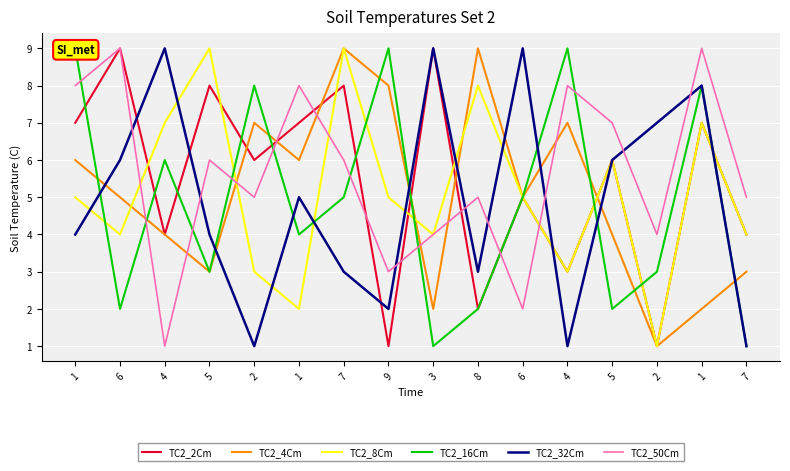

Reading left to right, list all the values displayed in this chart.

TC2_2Cm: 1=7	6=9	4=4	5=8	2=6	1=7	7=8	9=1	3=9	8=2	6=5	4=3	5=6	2=1	1=7	7=4
TC2_4Cm: 1=6	6=5	4=4	5=3	2=7	1=6	7=9	9=8	3=2	8=9	6=5	4=7	5=4	2=1	1=2	7=3
TC2_8Cm: 1=5	6=4	4=7	5=9	2=3	1=2	7=9	9=5	3=4	8=8	6=5	4=3	5=6	2=1	1=7	7=4
TC2_16Cm: 1=9	6=2	4=6	5=3	2=8	1=4	7=5	9=9	3=1	8=2	6=5	4=9	5=2	2=3	1=8	7=1
TC2_32Cm: 1=4	6=6	4=9	5=4	2=1	1=5	7=3	9=2	3=9	8=3	6=9	4=1	5=6	2=7	1=8	7=1
TC2_50Cm: 1=8	6=9	4=1	5=6	2=5	1=8	7=6	9=3	3=4	8=5	6=2	4=8	5=7	2=4	1=9	7=5